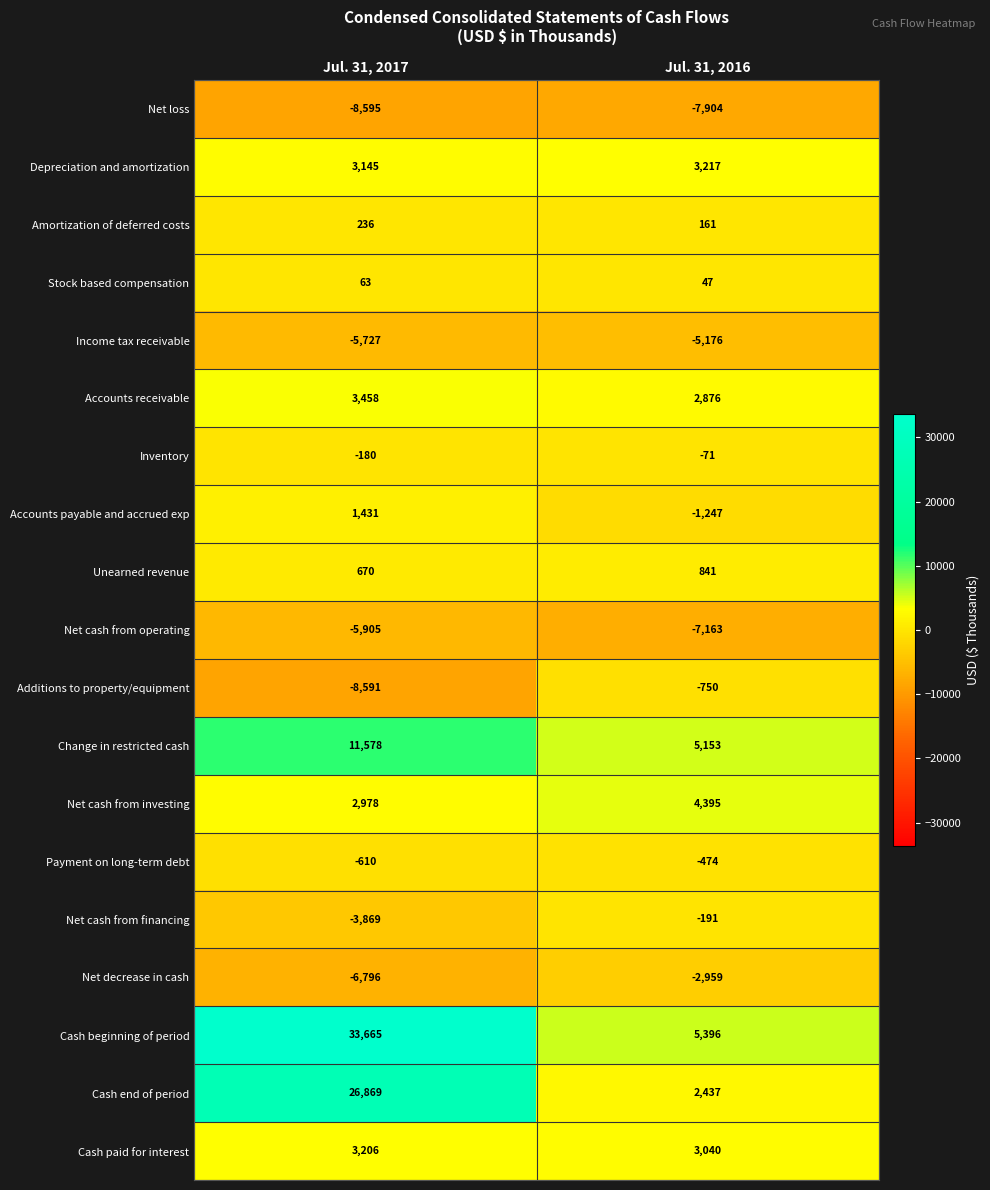

At which category is the sum across all series the highest?

Jul. 31, 2017